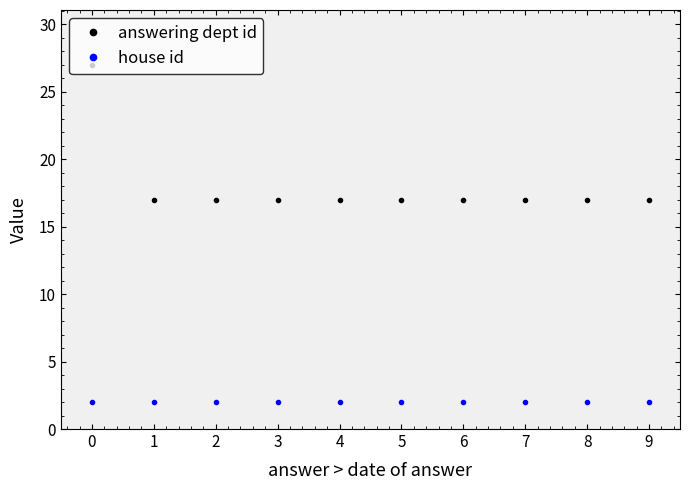

What is the sum of the house id values at 0 and 3?

4